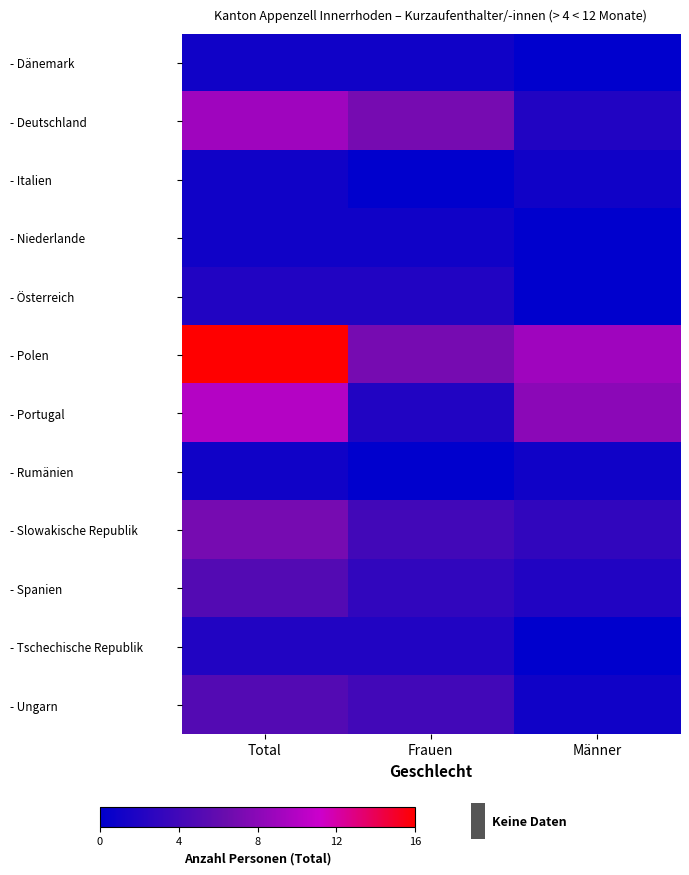

Rank the series at Frauen from lowest to highest value.

- Italien, - Rumänien, - Dänemark, - Niederlande, - Österreich, - Portugal, - Tschechische Republik, - Spanien, - Slowakische Republik, - Ungarn, - Deutschland, - Polen